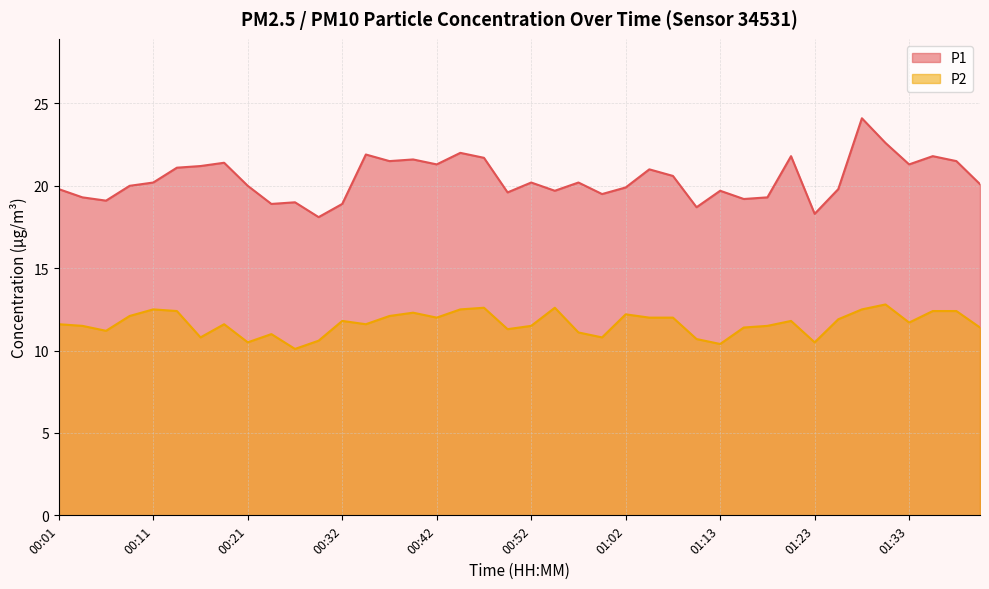

Where is P2 nearest to the value 11?

00:24